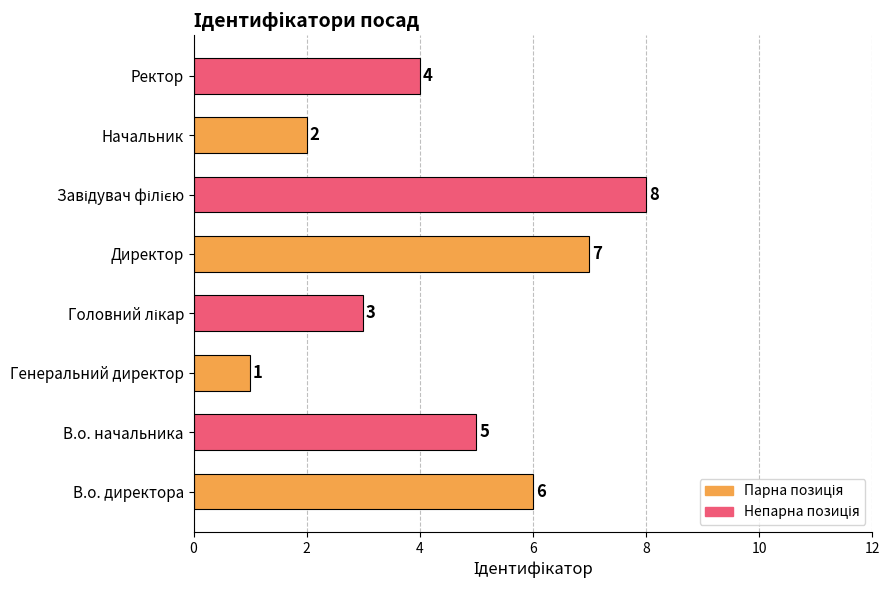

What is the sum of all values?

36